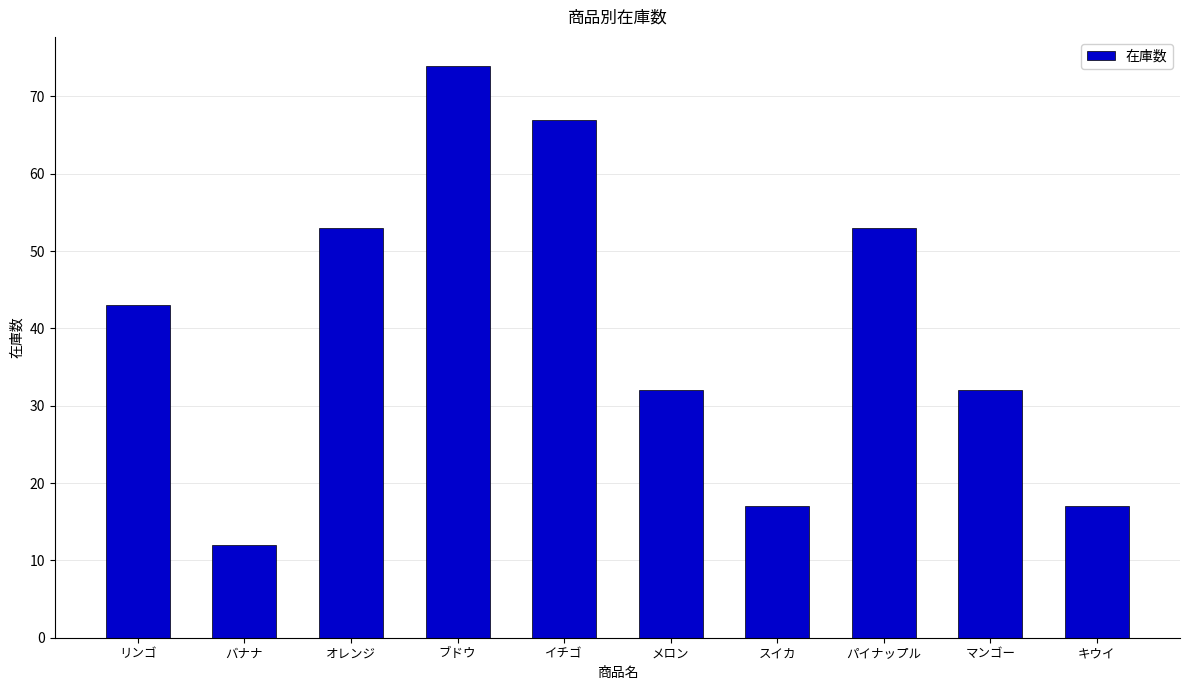

The value at リンゴ is 77. True or false?

False